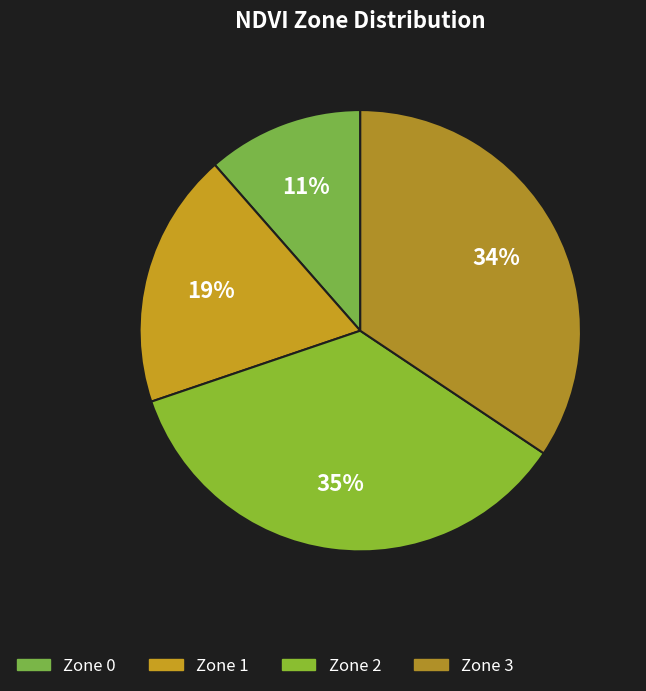

Is it true that Zone 1 is 19% of the pie?

True